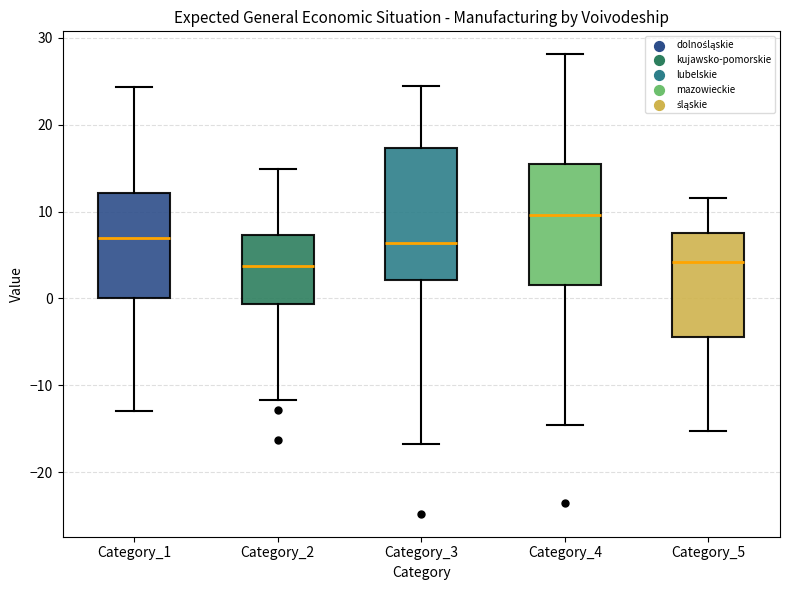

Which box's median line is the highest?

Category_4